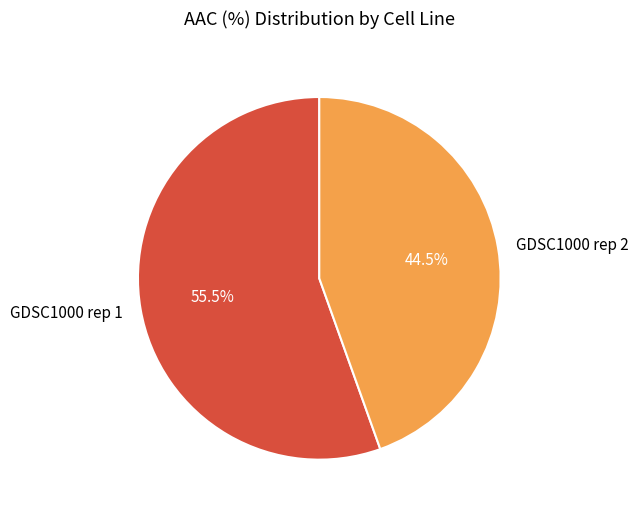

What portion of the pie excludes GDSC1000 rep 1?

44.5%